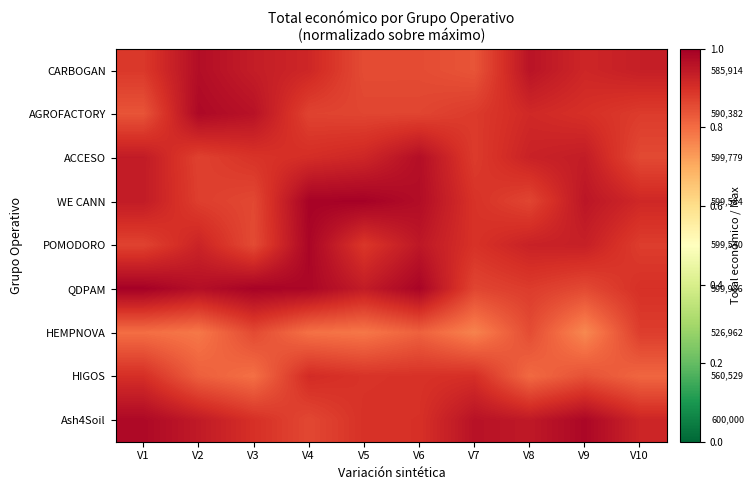

What is the spread (max minus min) of values at V2?

0.2